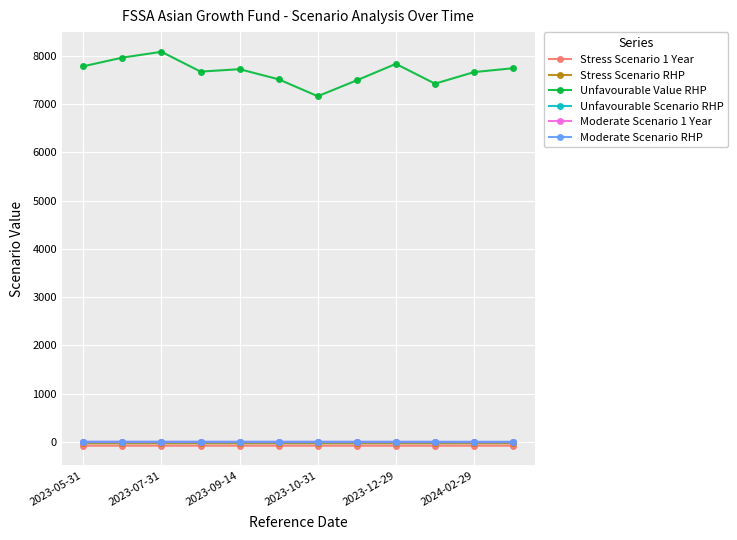

What is the value of the Unfavourable Value RHP point at the 7th from the left?

7160.0